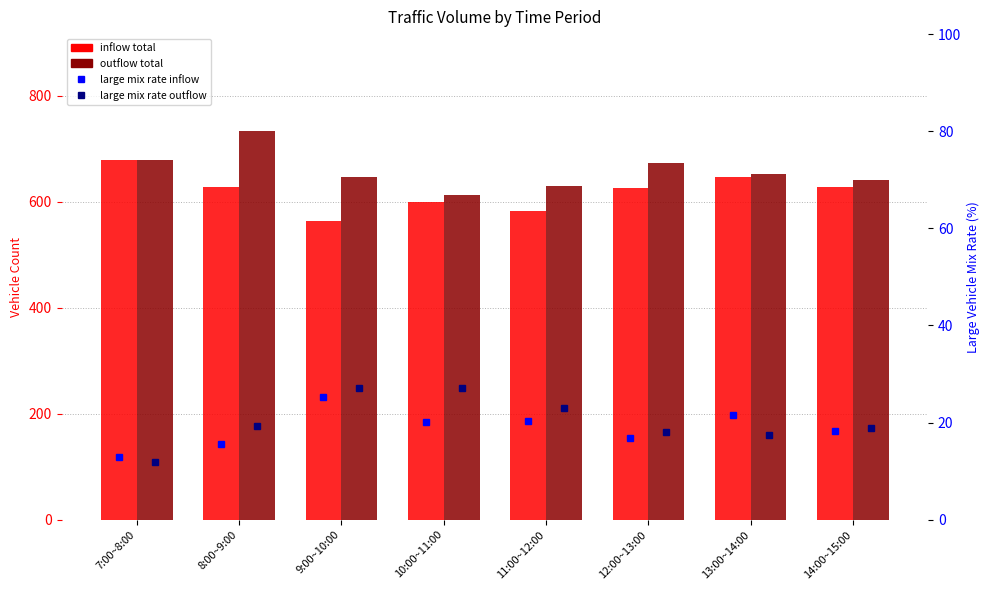

List the labels in order of large mix rate inflow value, smallest first.

7:00~8:00, 8:00~9:00, 12:00~13:00, 14:00~15:00, 10:00~11:00, 11:00~12:00, 13:00~14:00, 9:00~10:00